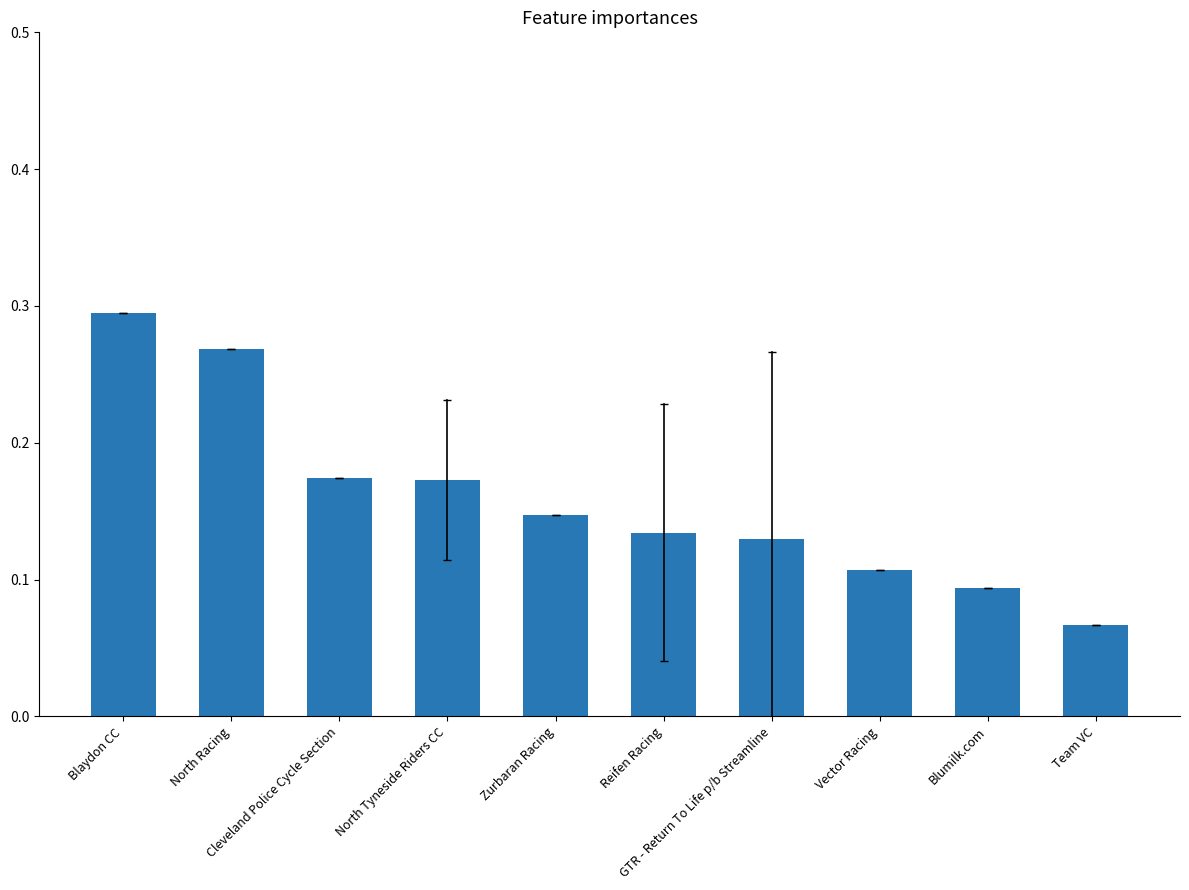

At which category does the chart reach its minimum across all series?

Team VC